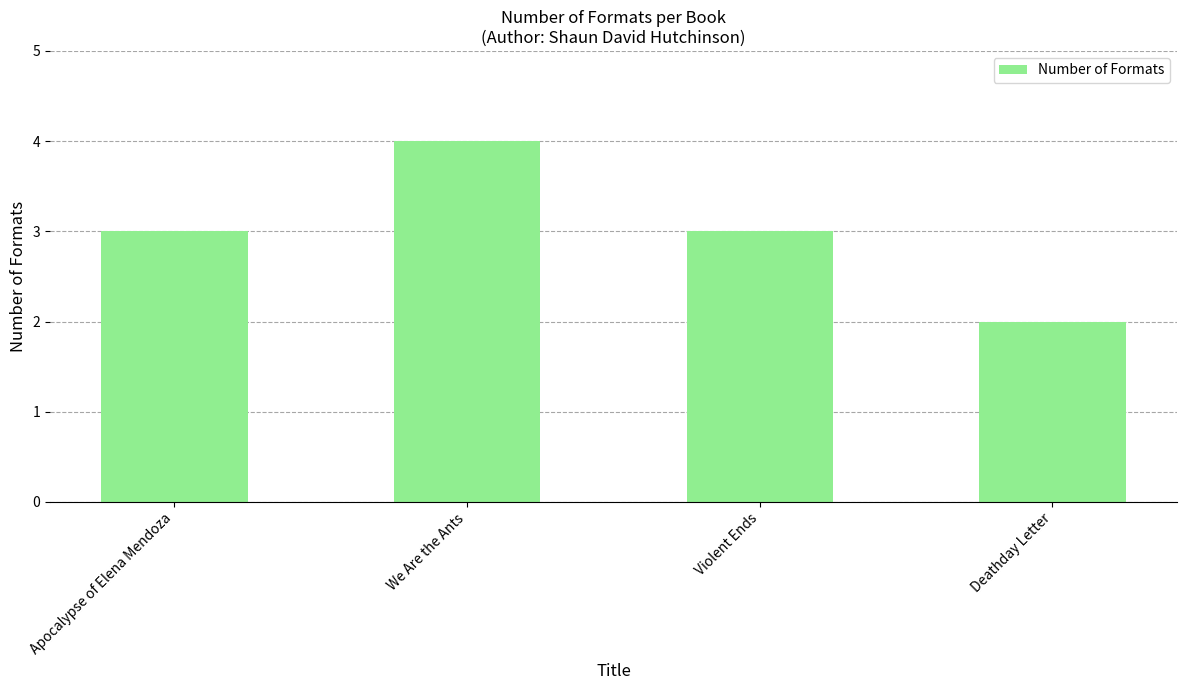

The value at We Are the Ants is 4. True or false?

True